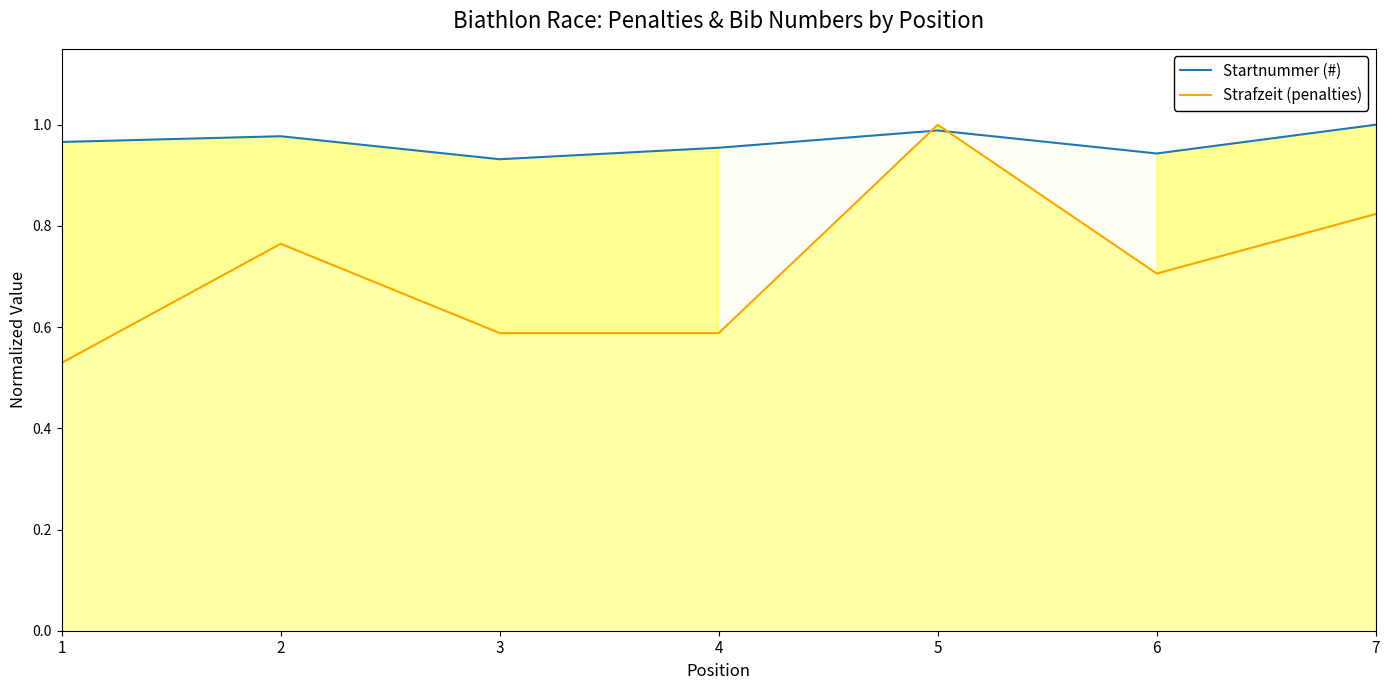

What is the minimum value for Startnummer (#)?

0.9